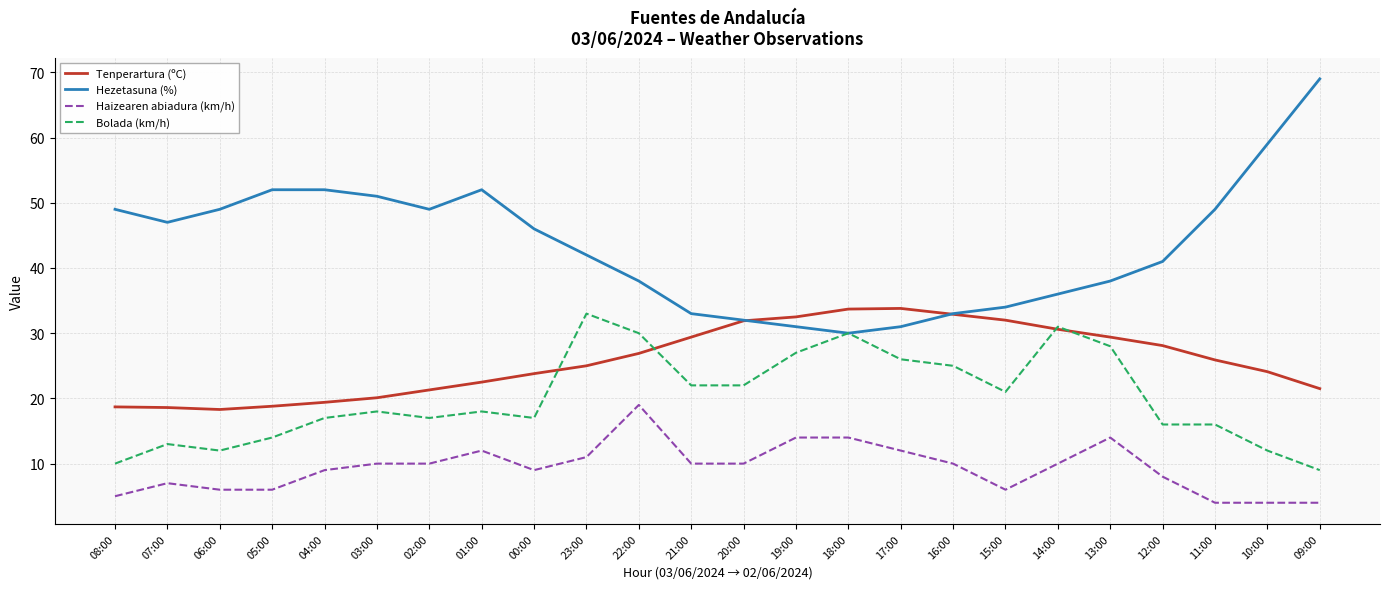

The value of Bolada (km/h) at 06:00 is 12.0. True or false?

True